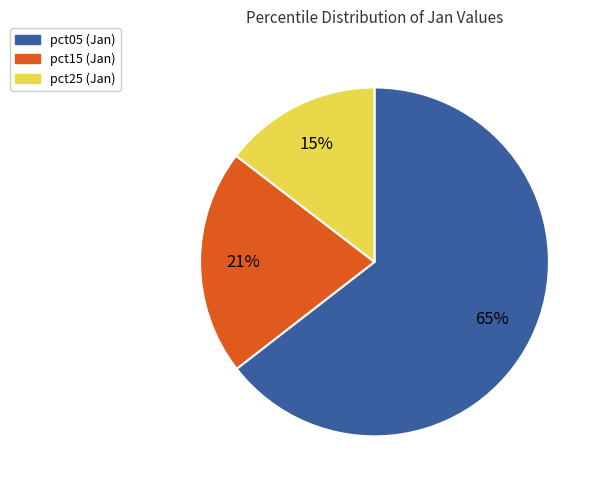

Is there a majority slice in this chart?

Yes